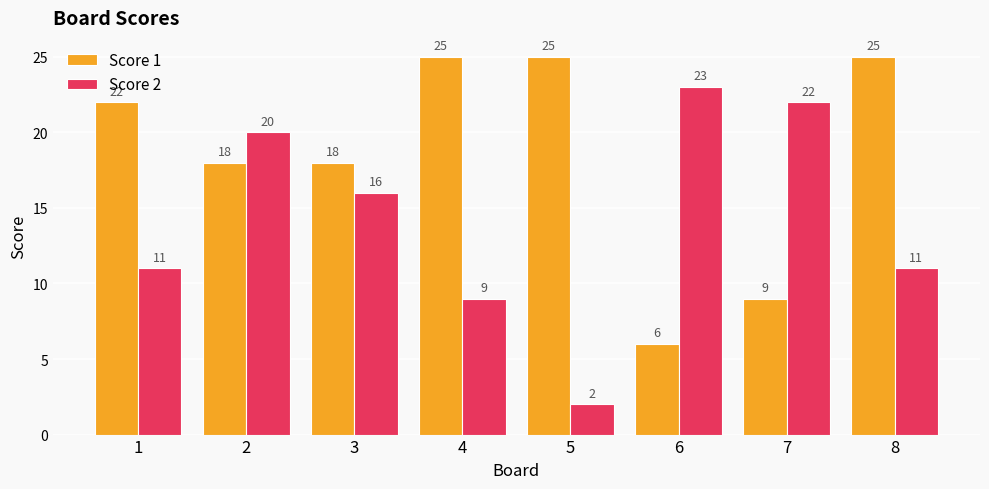

What is the highest value of the Score 2 series?

23